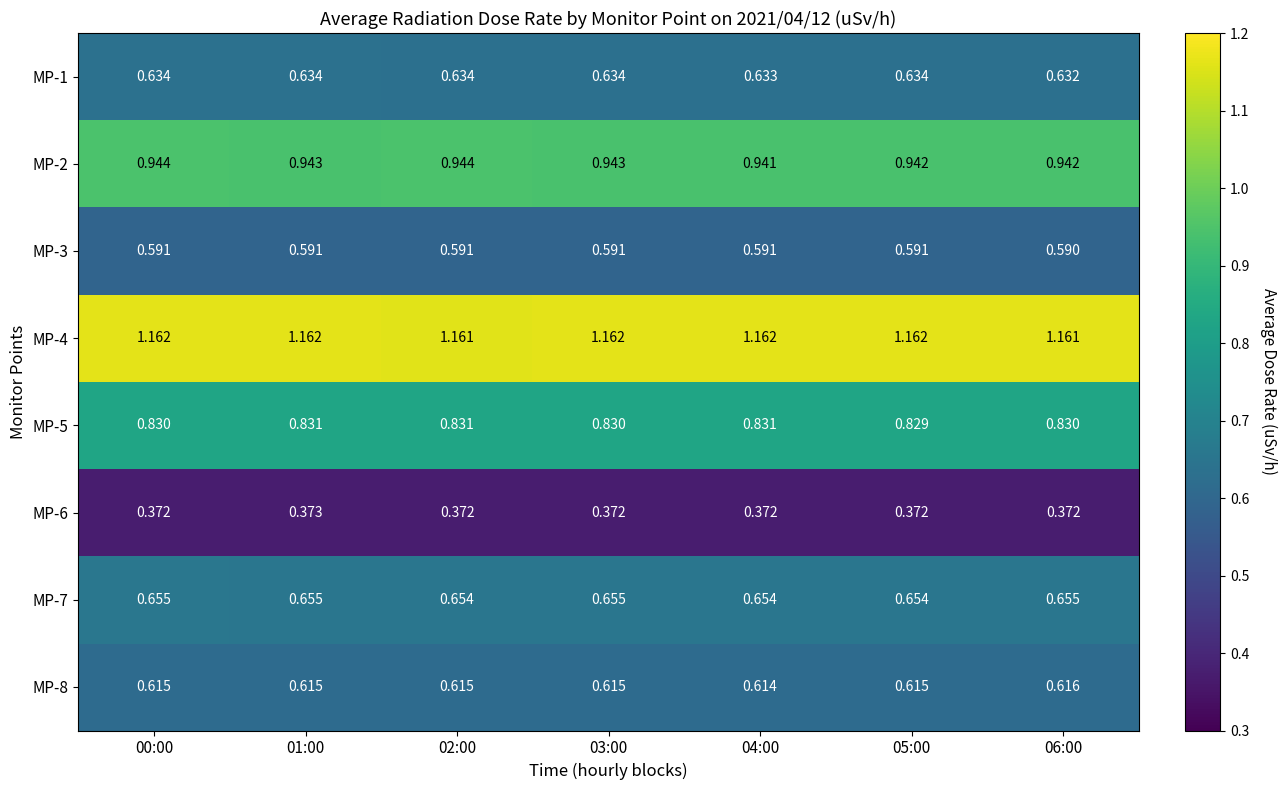

Reading left to right, what are all the values shown in this chart?

MP-1: 00:00=0.6	01:00=0.6	02:00=0.6	03:00=0.6	04:00=0.6	05:00=0.6	06:00=0.6
MP-2: 00:00=0.9	01:00=0.9	02:00=0.9	03:00=0.9	04:00=0.9	05:00=0.9	06:00=0.9
MP-3: 00:00=0.6	01:00=0.6	02:00=0.6	03:00=0.6	04:00=0.6	05:00=0.6	06:00=0.6
MP-4: 00:00=1.2	01:00=1.2	02:00=1.2	03:00=1.2	04:00=1.2	05:00=1.2	06:00=1.2
MP-5: 00:00=0.8	01:00=0.8	02:00=0.8	03:00=0.8	04:00=0.8	05:00=0.8	06:00=0.8
MP-6: 00:00=0.4	01:00=0.4	02:00=0.4	03:00=0.4	04:00=0.4	05:00=0.4	06:00=0.4
MP-7: 00:00=0.7	01:00=0.7	02:00=0.7	03:00=0.7	04:00=0.7	05:00=0.7	06:00=0.7
MP-8: 00:00=0.6	01:00=0.6	02:00=0.6	03:00=0.6	04:00=0.6	05:00=0.6	06:00=0.6